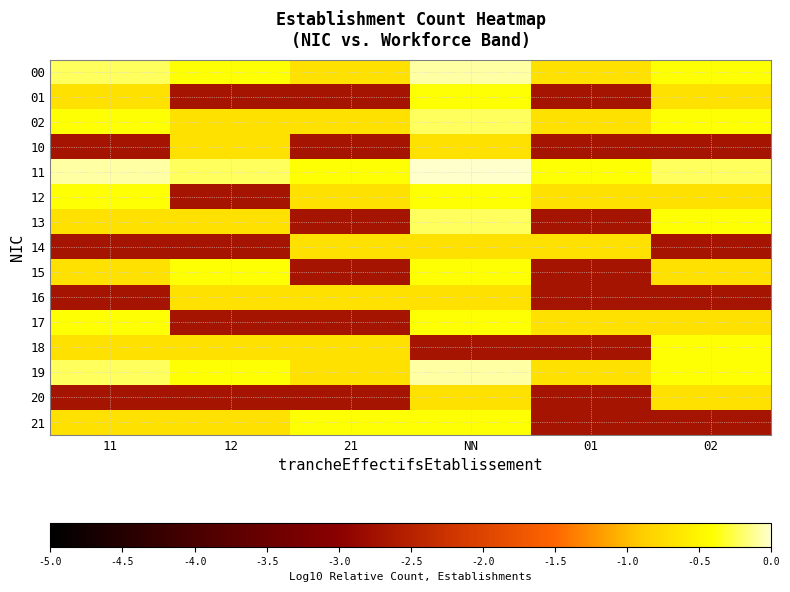

At which category is the sum across all series the highest?

NN